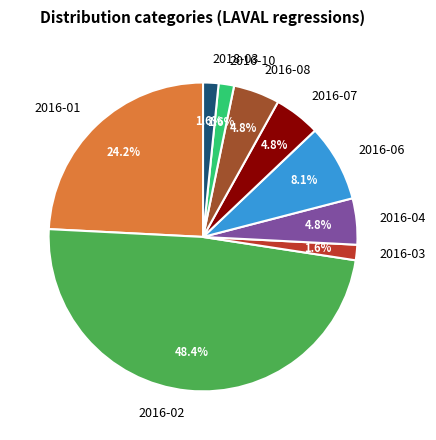

What percentage is the 2016-04 slice, to the nearest percent?

5%